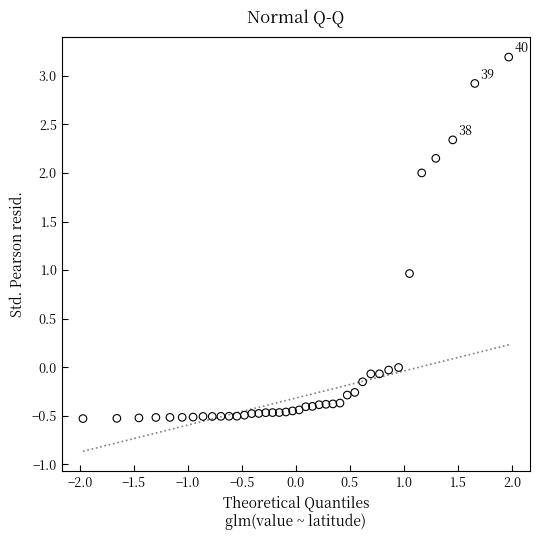

What is the range of X values (max minus min)?

3.9